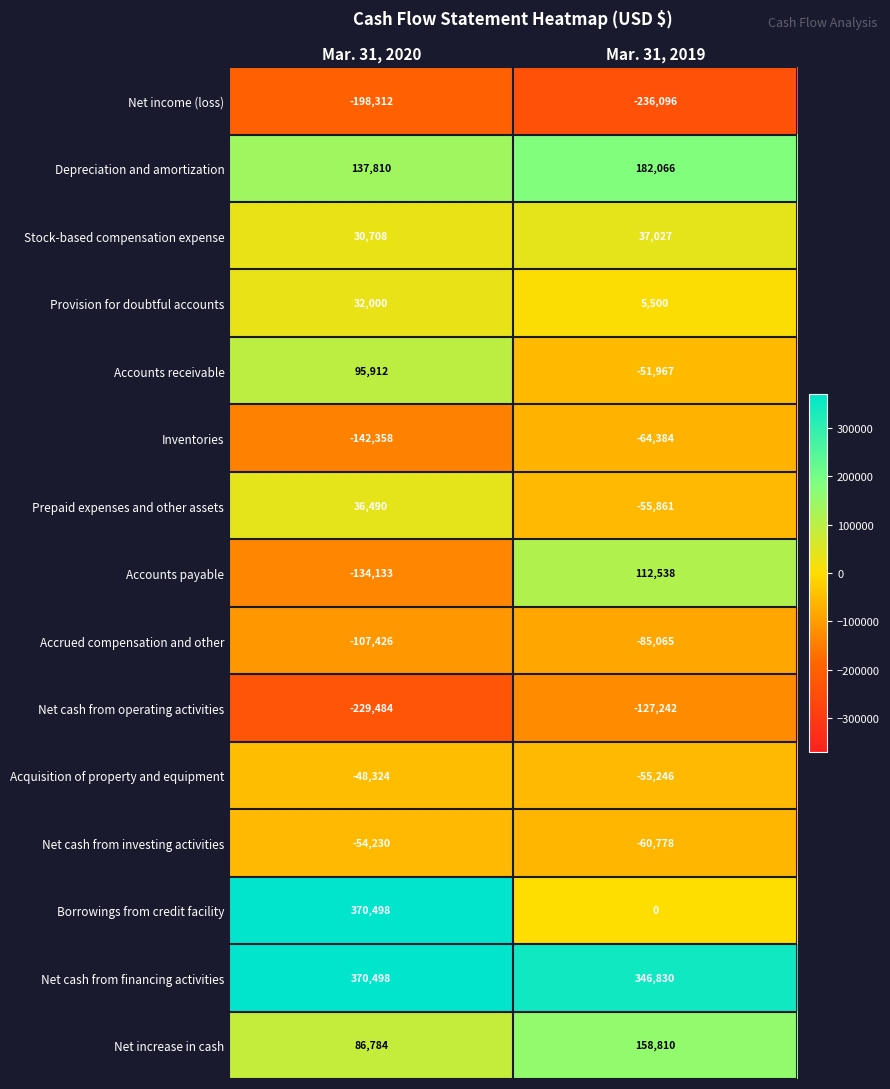

What is the highest value of the Accounts payable series?

112538